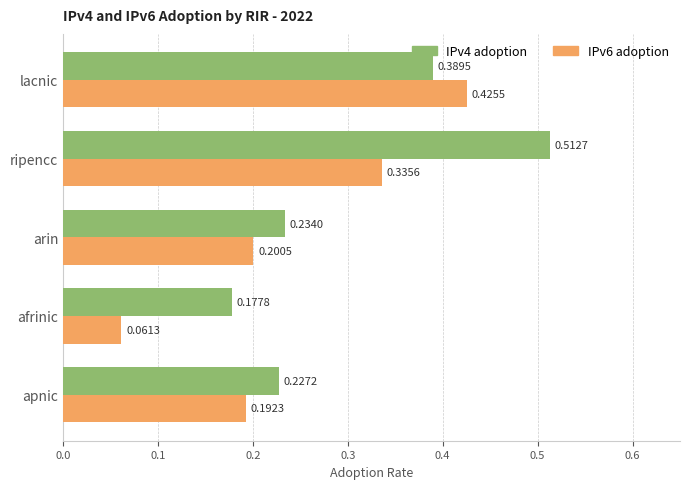

At which label does IPv6 adoption reach its peak?

lacnic